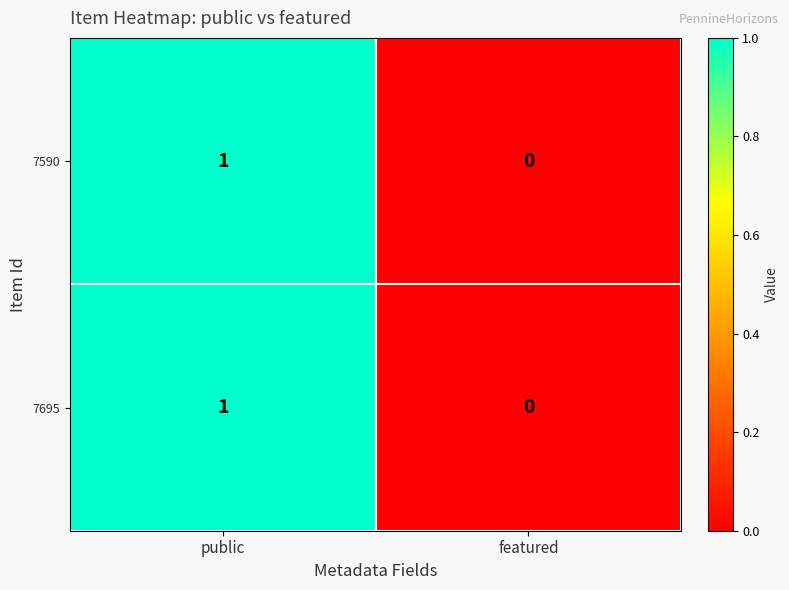

What is the maximum value shown in the chart?

1